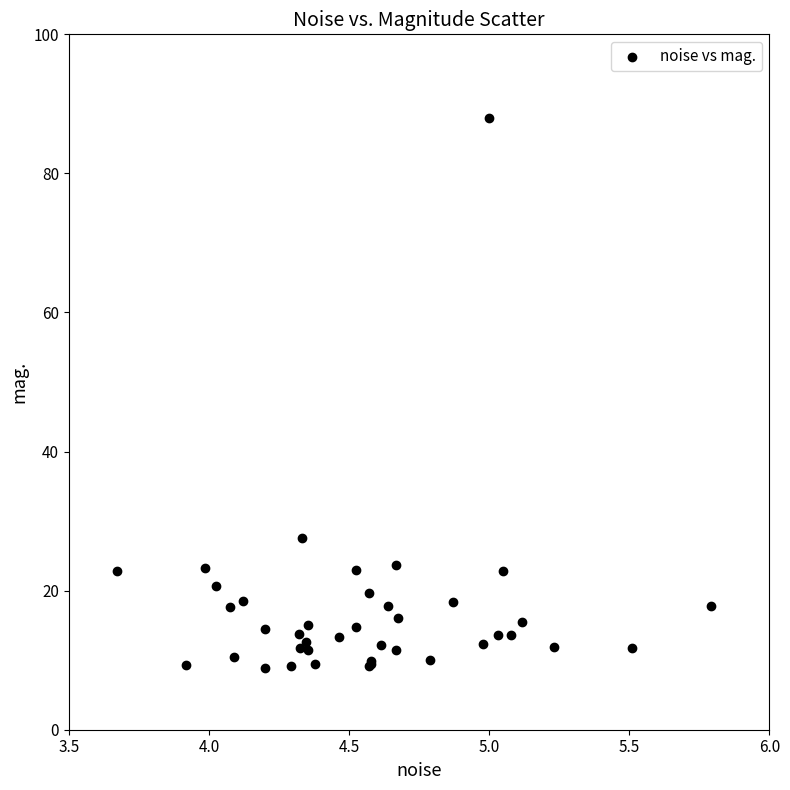

What Y value in the scatter plot is closest to 48?

27.5